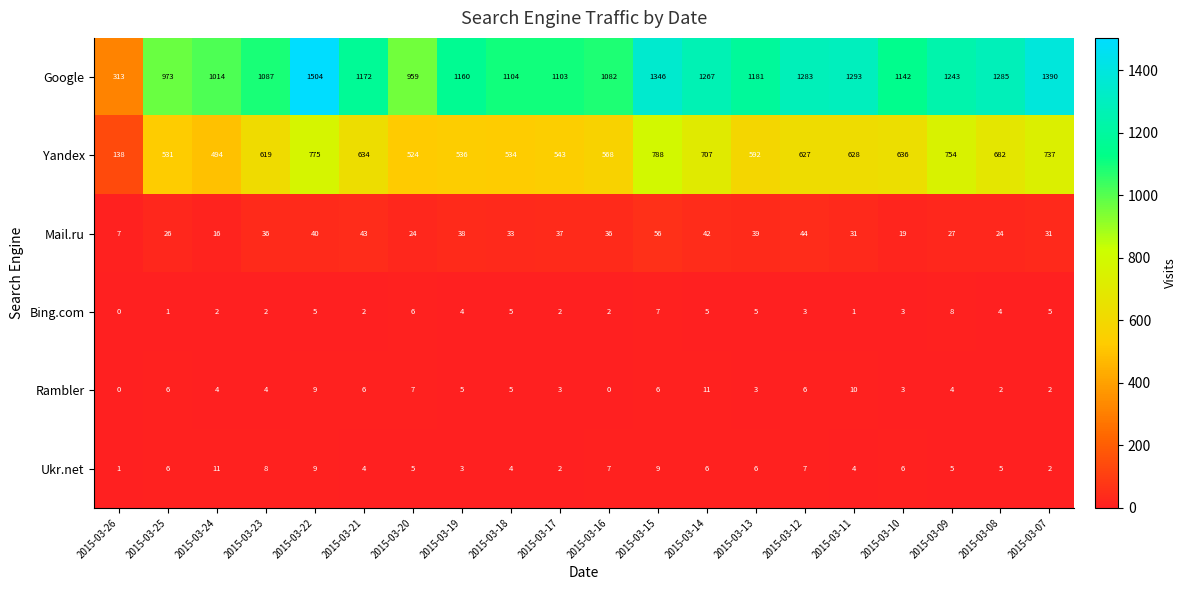

What is the sum of all Yandex values?

12047